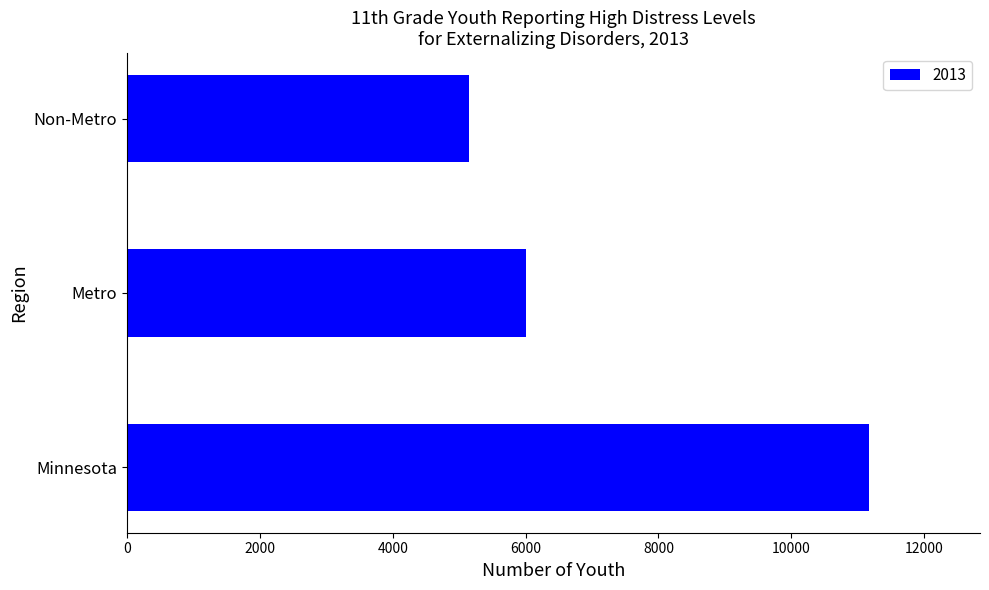

What is the difference between the maximum and second lowest values?

5153